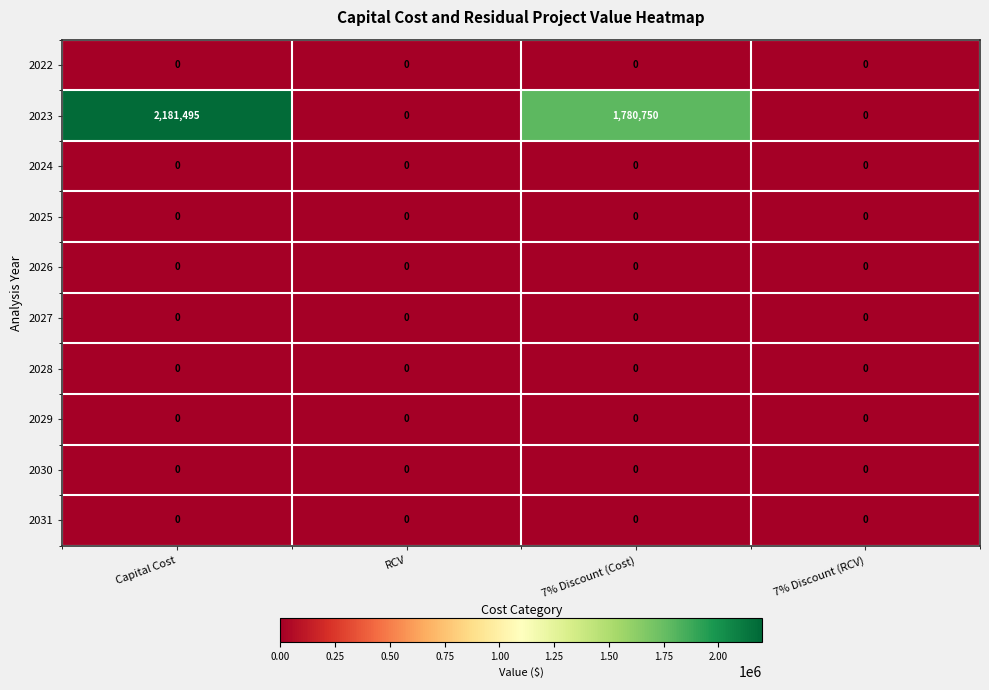

Is it true that 2029 equals 0 at Capital Cost?

True